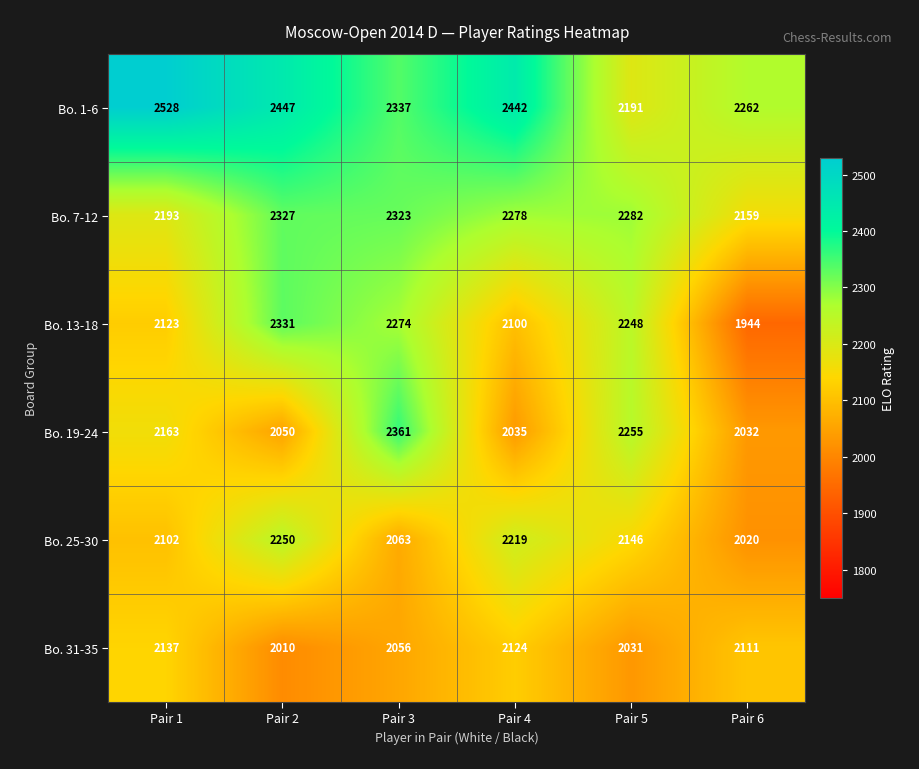

Which label corresponds to the smallest value in the chart?

Pair 6